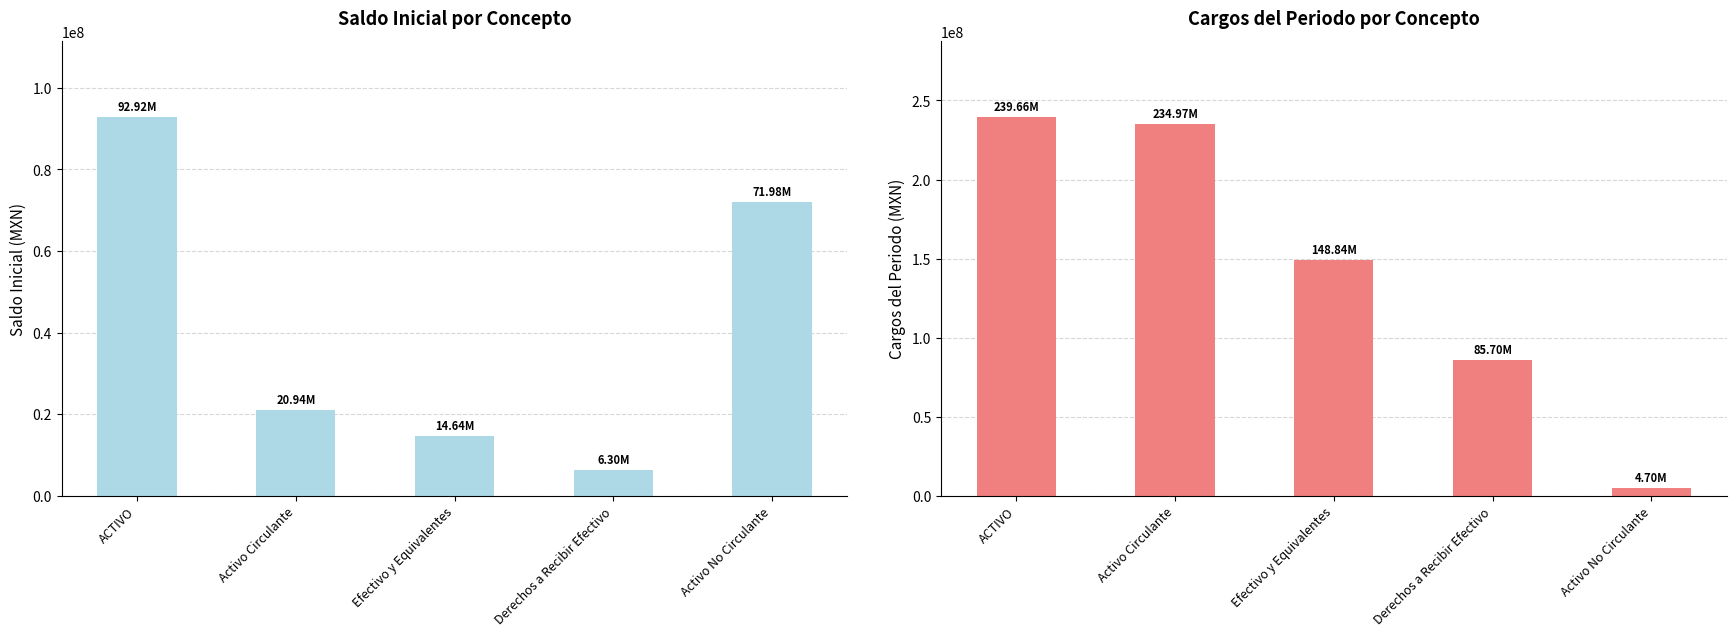

Is it true that Cargos del Periodo equals 4697348.4 at Activo No Circulante?

True